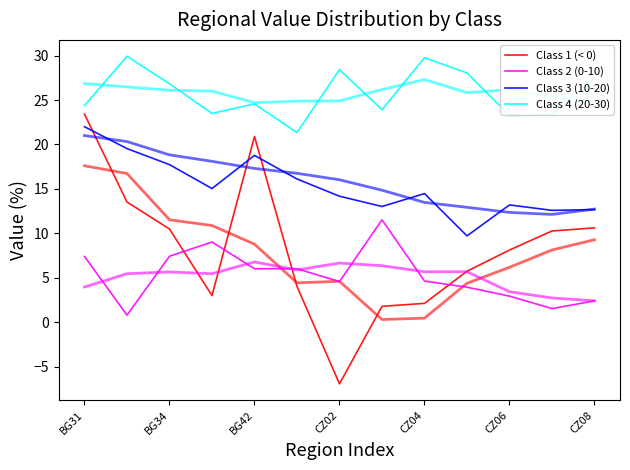

What is the lowest value of the Class 2 (0-10) series?

0.8